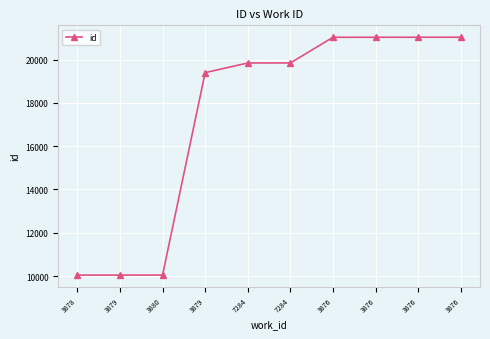

Is this an area chart (filled region under the line)?

No